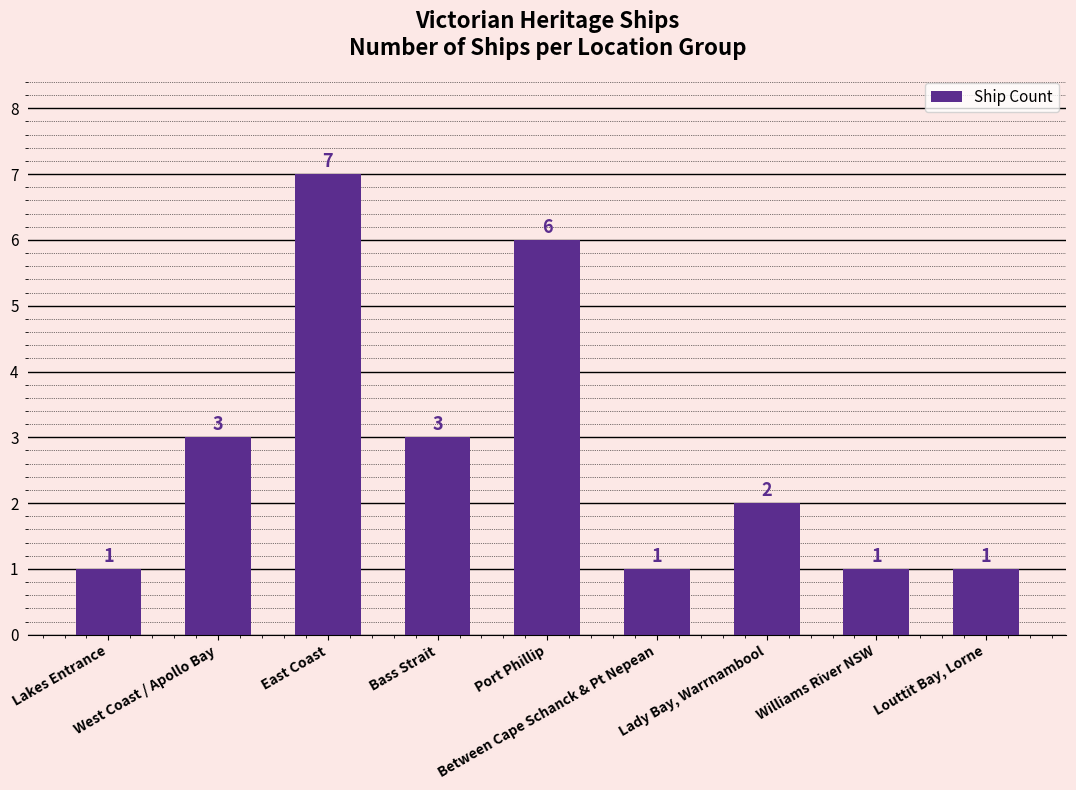

What is the maximum value shown in the chart?

7